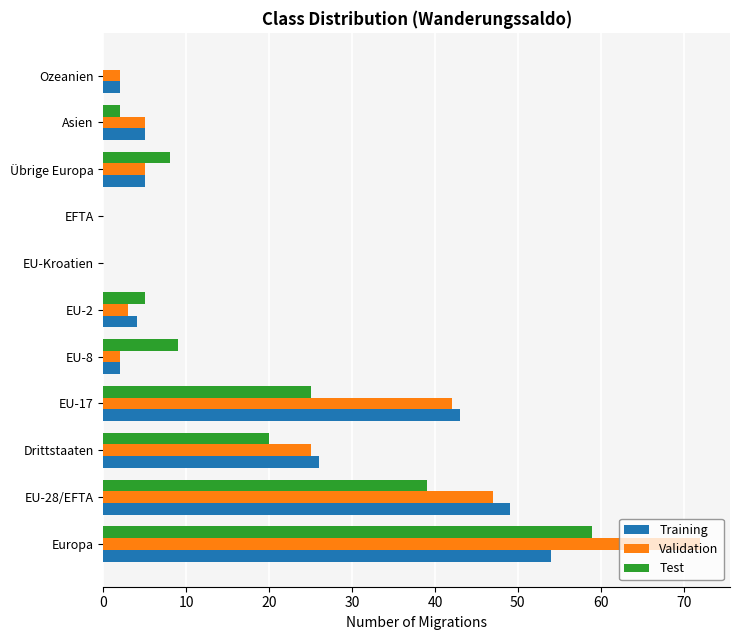

Which series changed the most between Europa and EU-Kroatien?

Validation